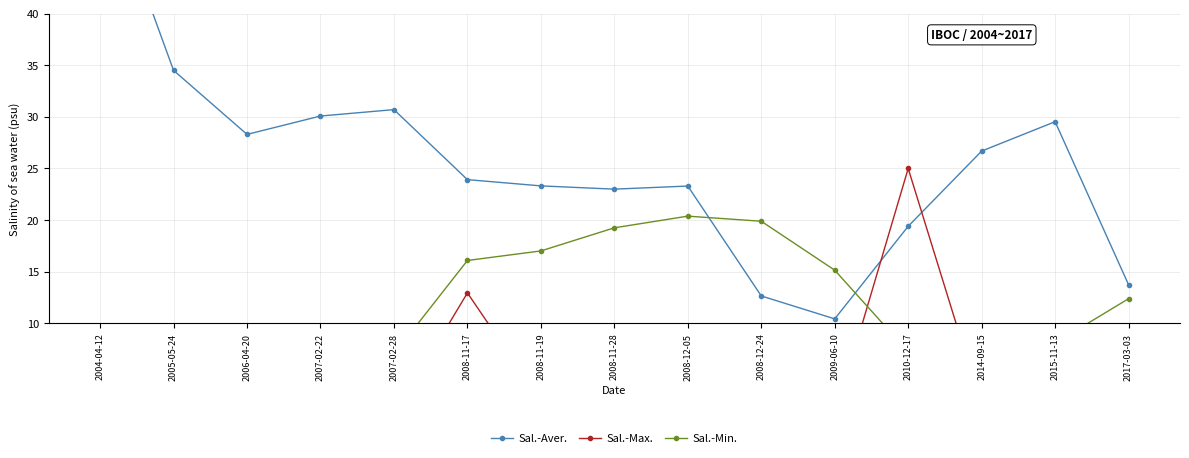

What position from the left is 2009-06-10?

11